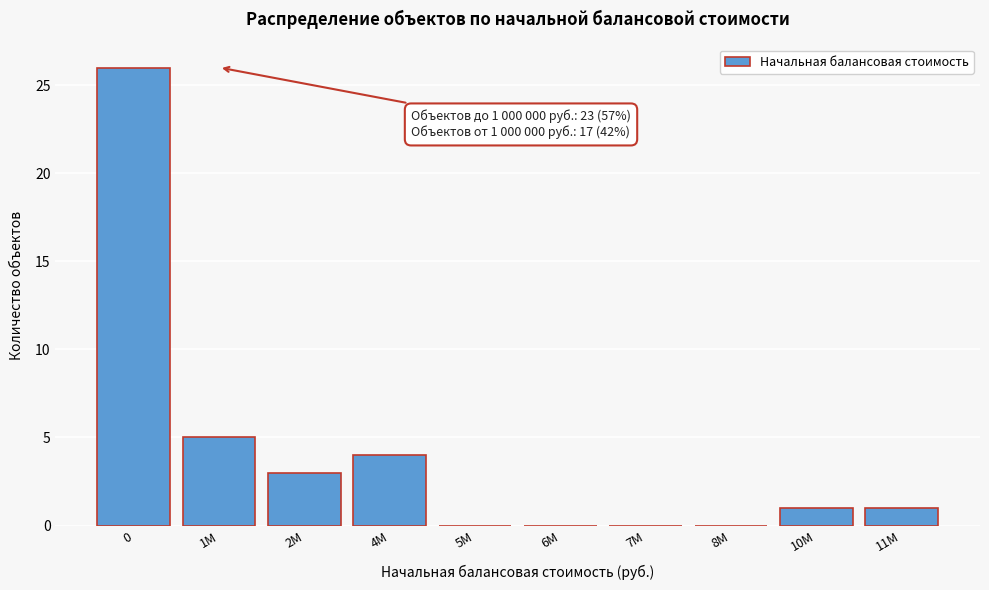

Reading left to right, list all the values displayed in this chart.

0=26	1М=5	2М=3	4М=4	5М=0	6М=0	7М=0	8М=0	10М=1	11М=1